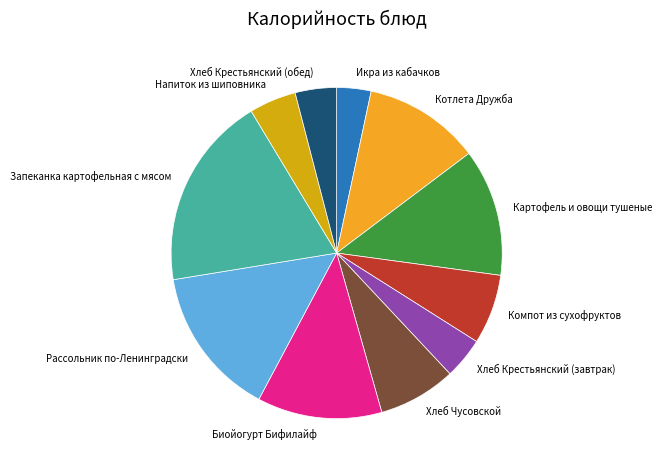

Combined, do Хлеб Крестьянский (обед) and Биойогурт Бифилайф account for over 50%?

No